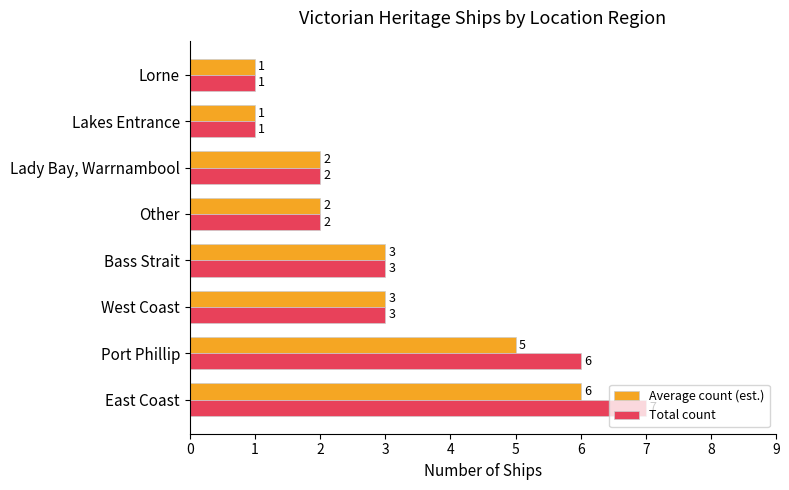

Rank the series by their maximum value, from lowest to highest.

Average count (est.), Total count